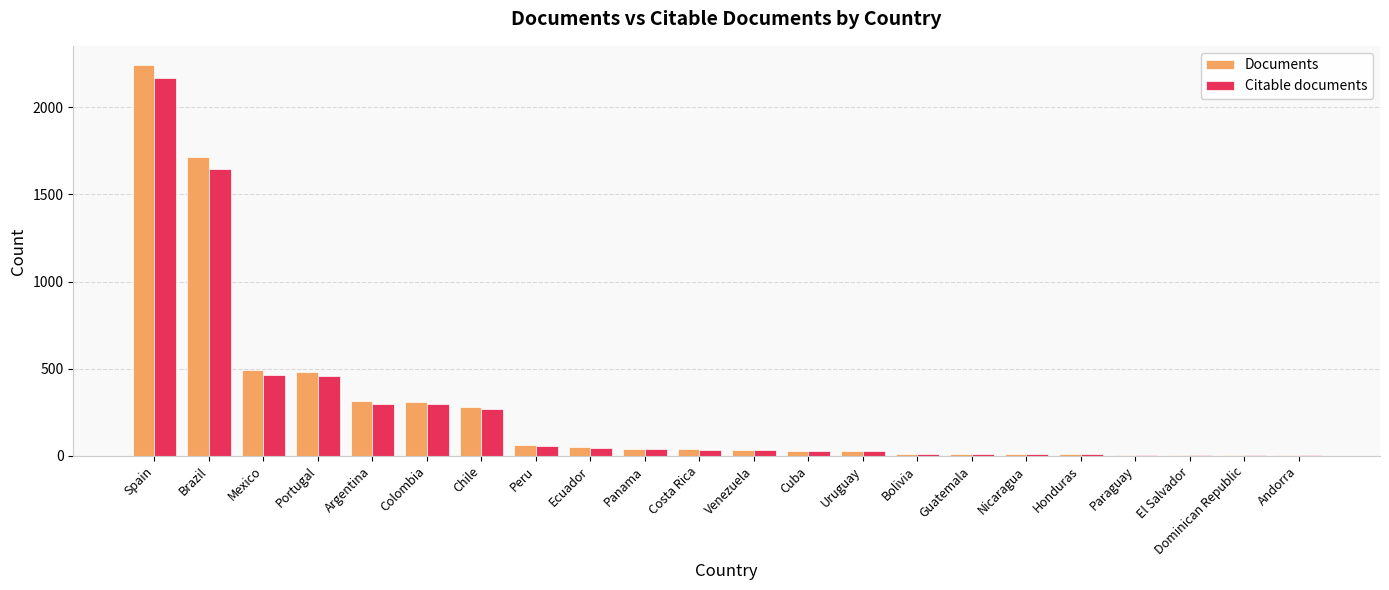

Where does the Documents series first go above 37?

Spain